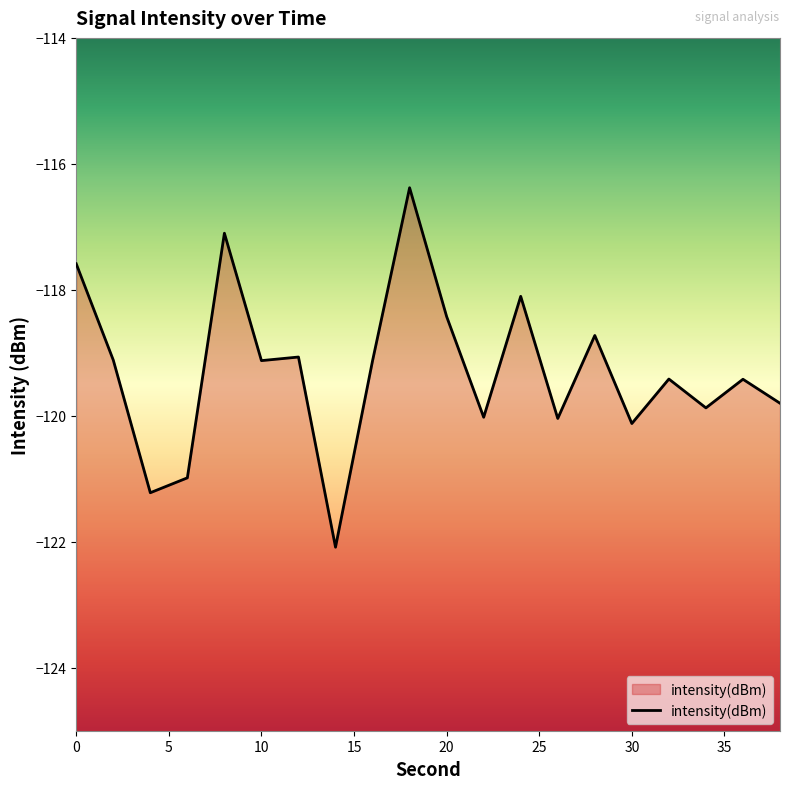

Does the chart display data point markers on the line(s)?

No